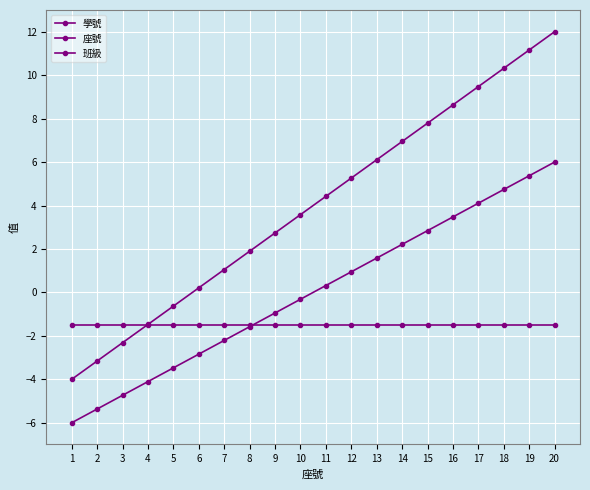

Between 1 and 19, which is larger?

19